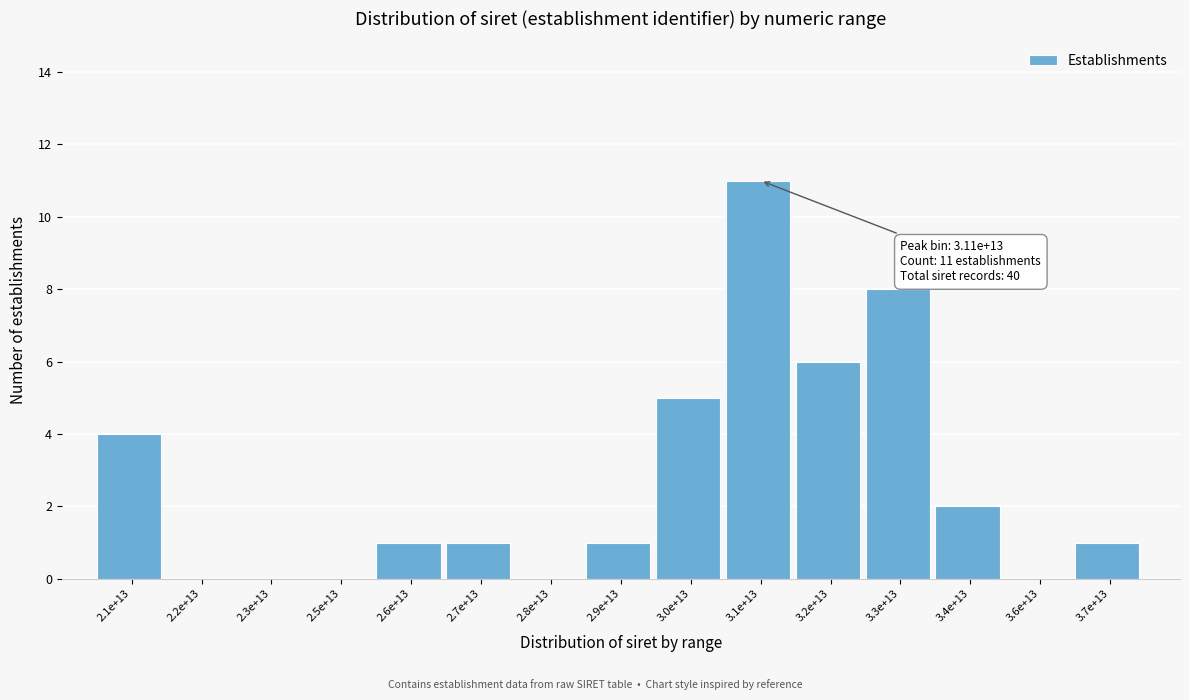

Reading right to left, transcribe all the data shown in this chart.

3.7e+13=1	3.6e+13=0	3.4e+13=2	3.3e+13=8	3.2e+13=6	3.1e+13=11	3.0e+13=5	2.9e+13=1	2.8e+13=0	2.7e+13=1	2.6e+13=1	2.5e+13=0	2.3e+13=0	2.2e+13=0	2.1e+13=4